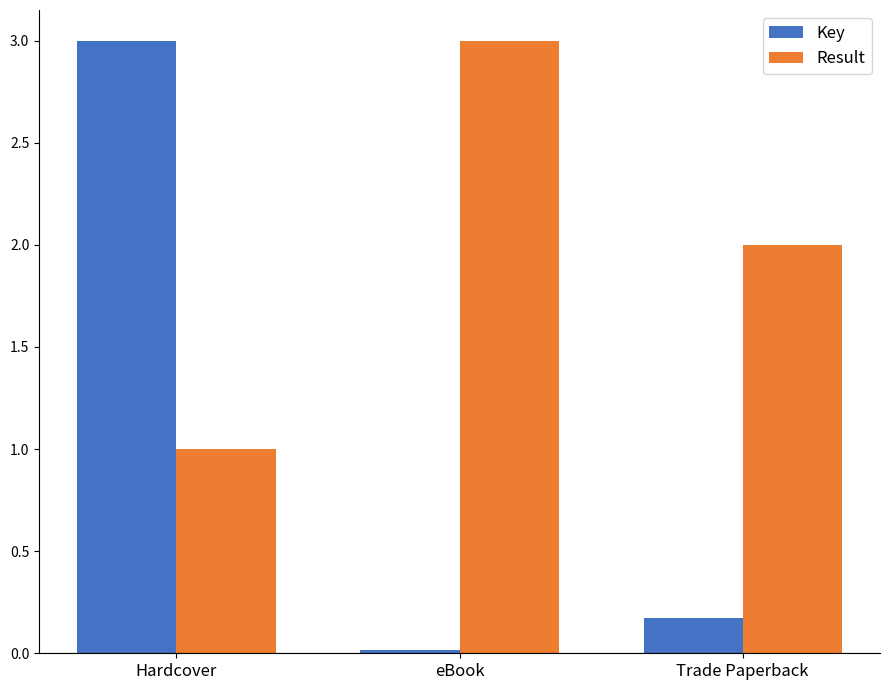

How many data points does each series have?

3